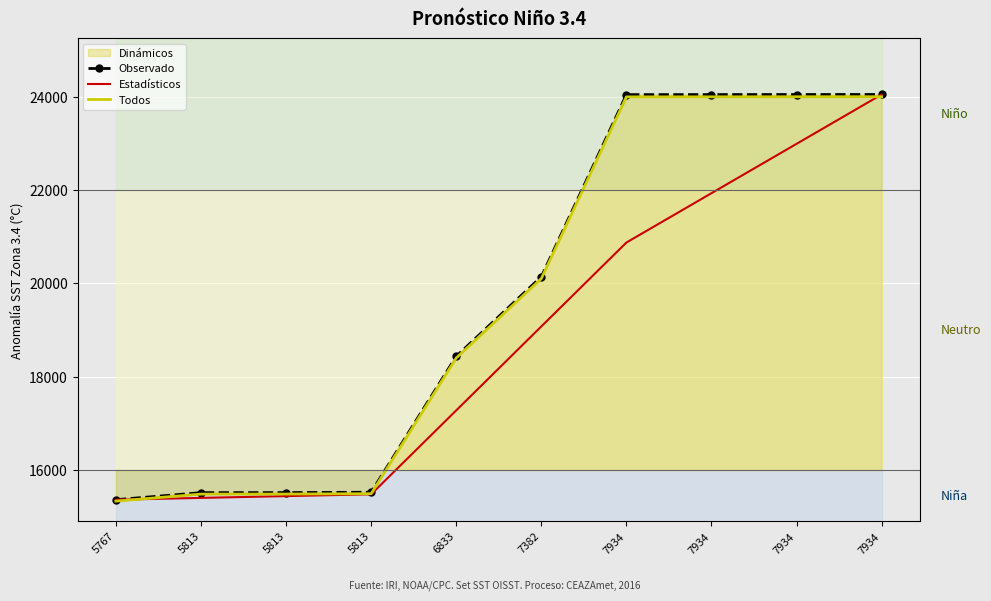

Between 5813 and 7934, which series saw the biggest shift?

Observado